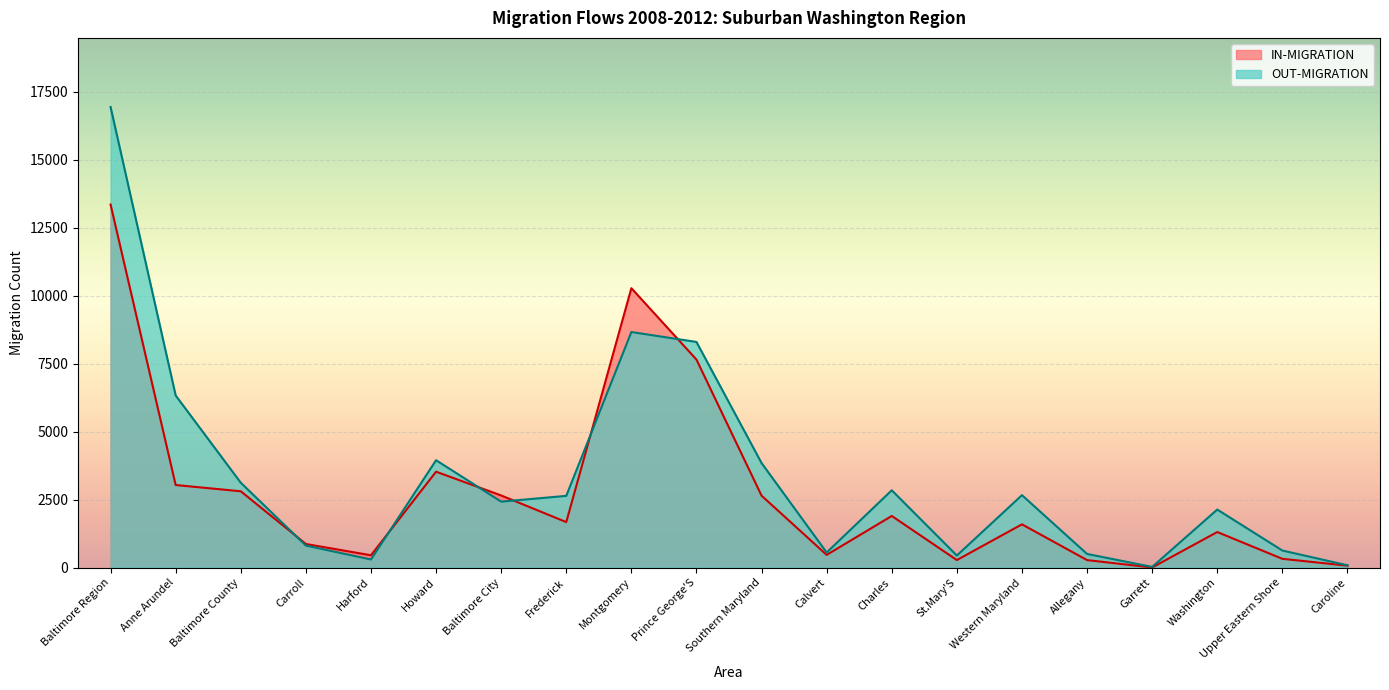

Which label corresponds to the smallest value in the chart?

Garrett